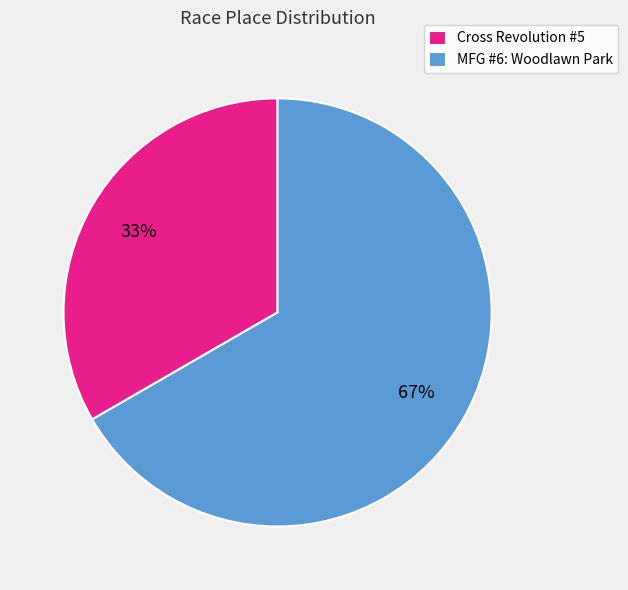

Is there any slice that represents more than half of the pie?

Yes